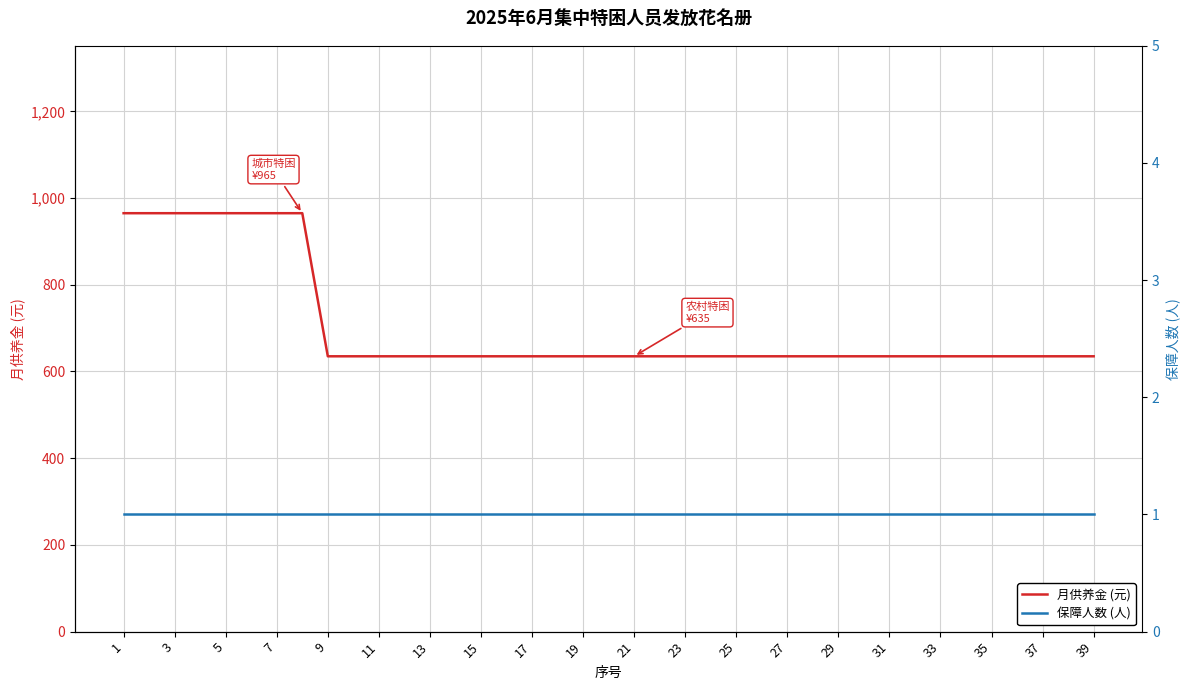

Read the 月供养金 (元) value at 33, to the nearest 10.

640